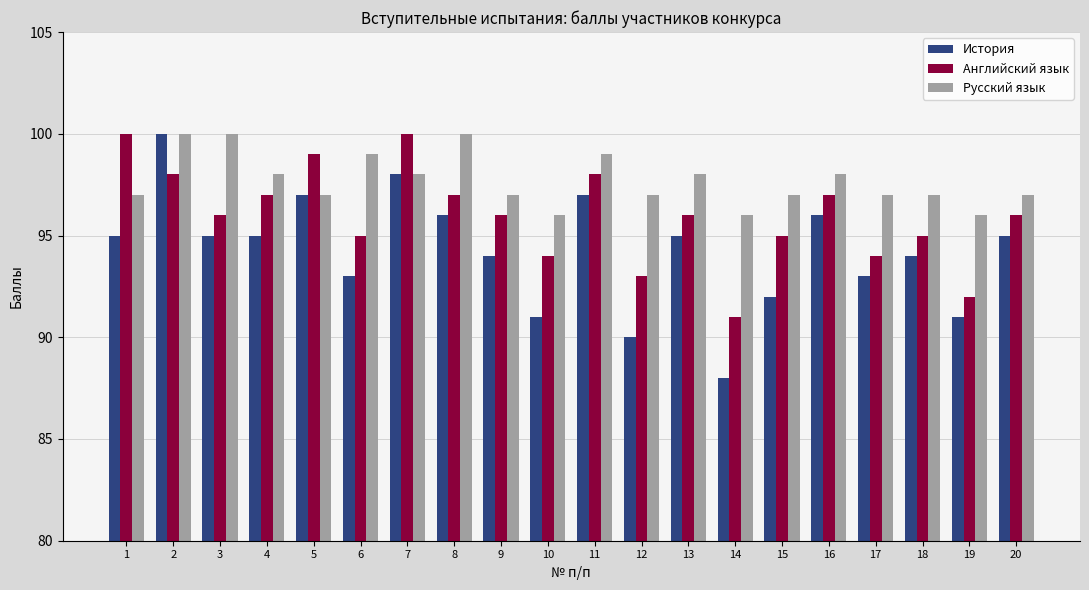

At how many categories does at least one series exceed 92?

20